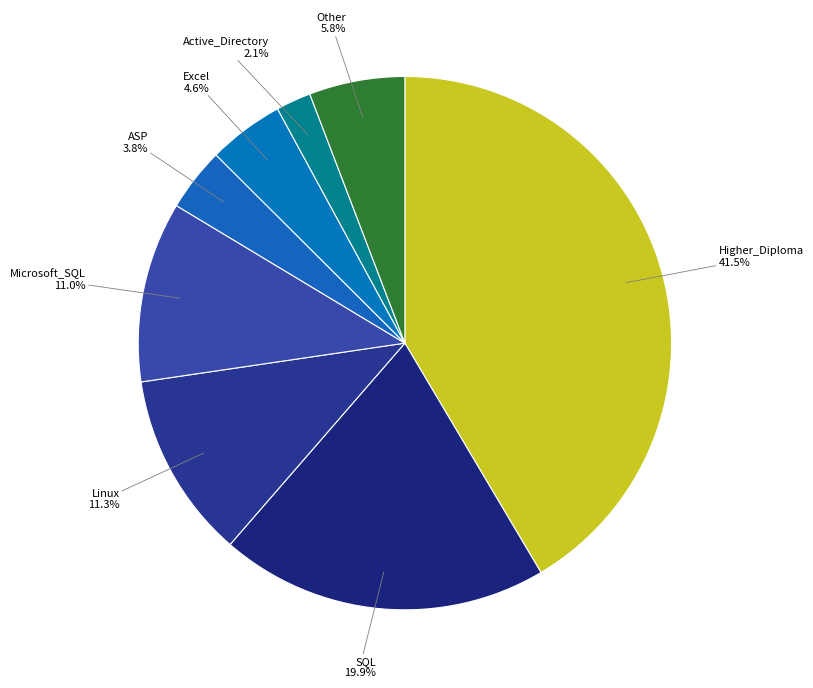

Which has a higher value, Excel or Linux?

Linux